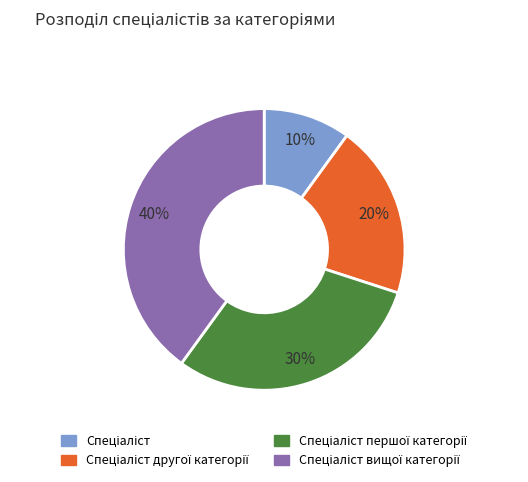

To the nearest percent, what is the difference between the largest and smallest slice percentages?

30%